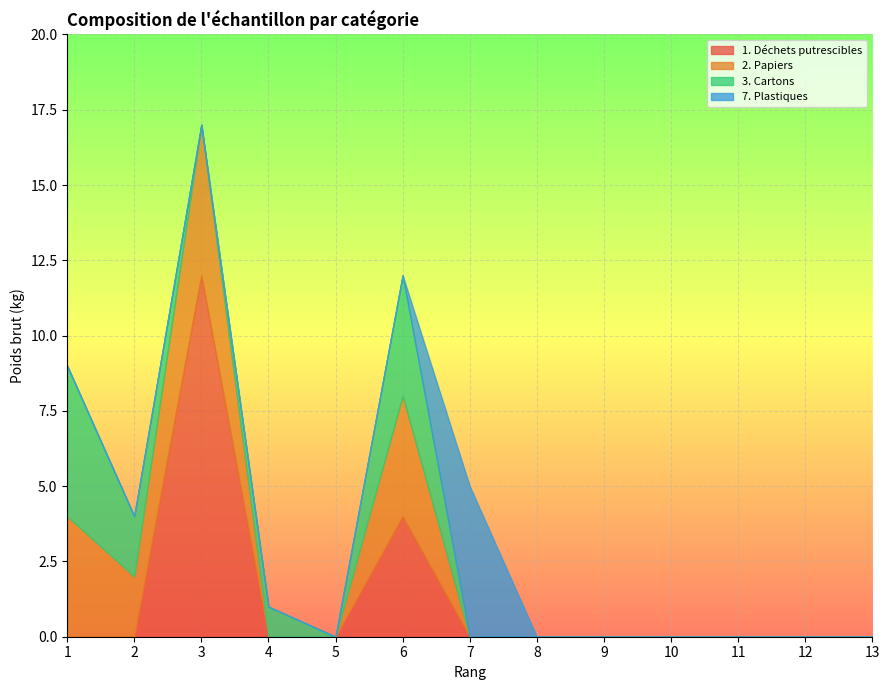

What is the total value across all series at 3?

17